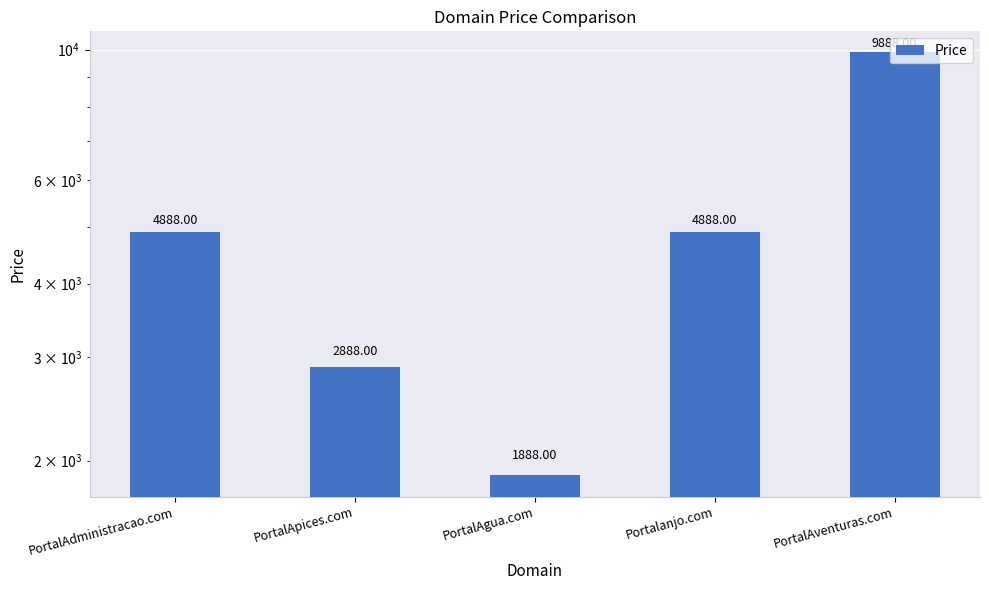

What is the change in value from PortalApices.com to Portalanjo.com?

+2000